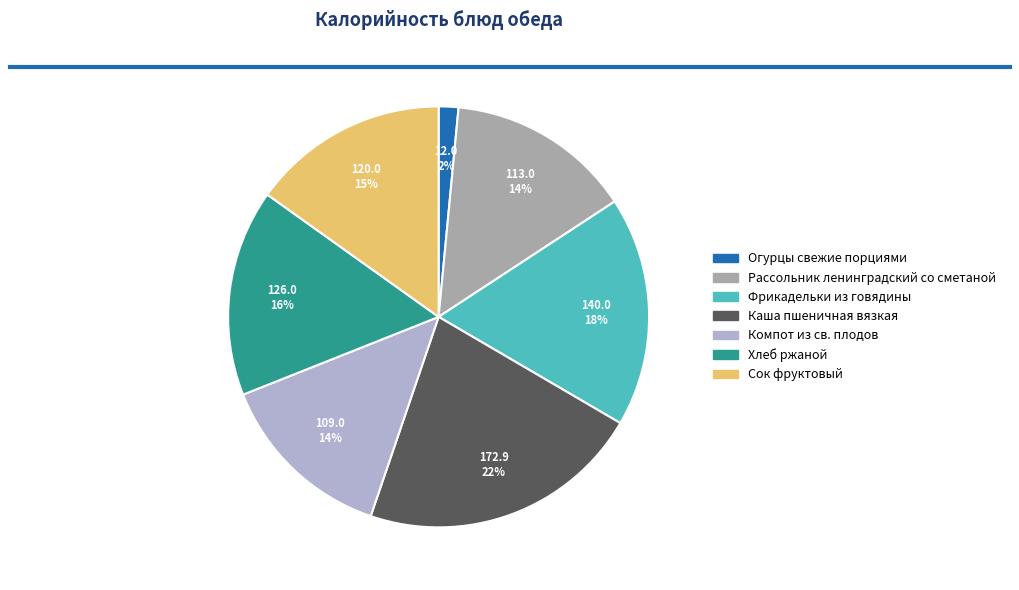

Between Сок фруктовый and Огурцы свежие порциями, which is larger?

Сок фруктовый